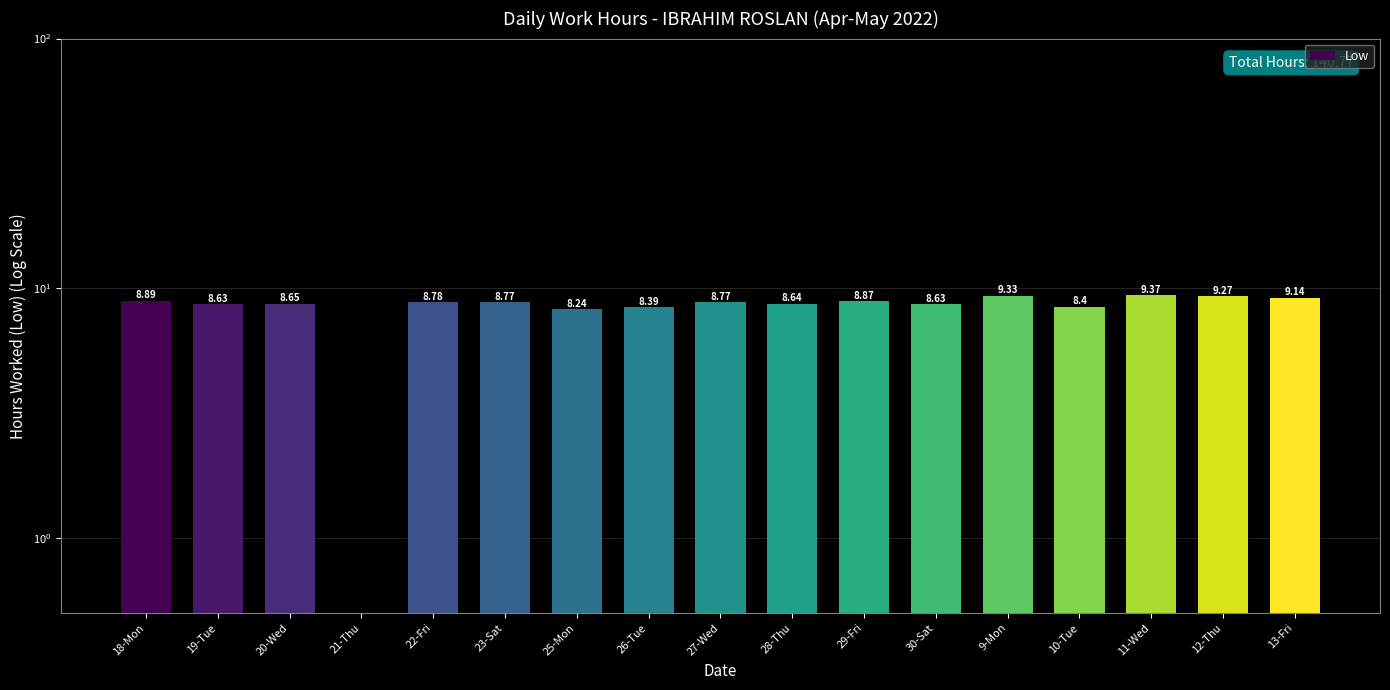

How many bars are there in total?

17